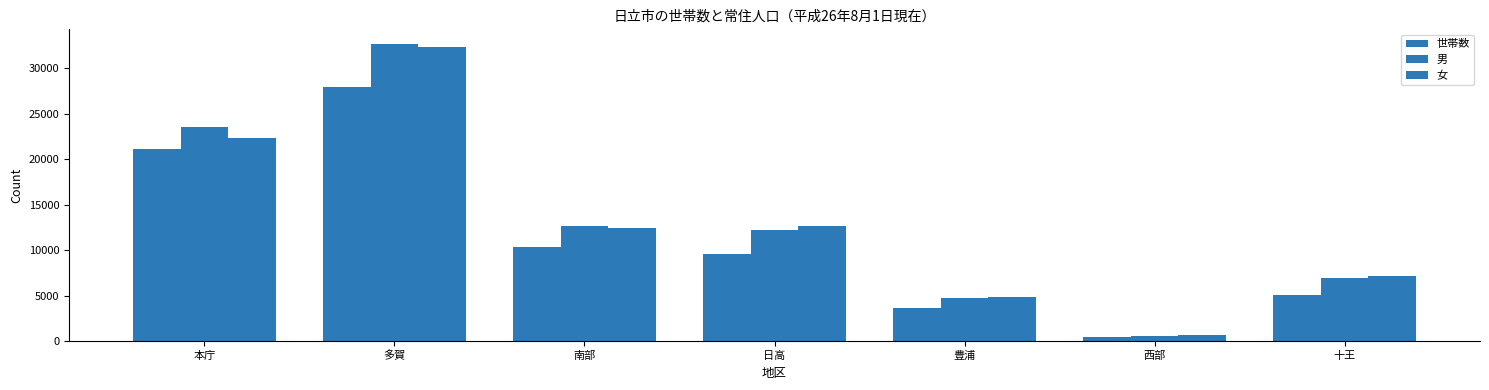

At which label is 世帯数 closest to 14219?

南部